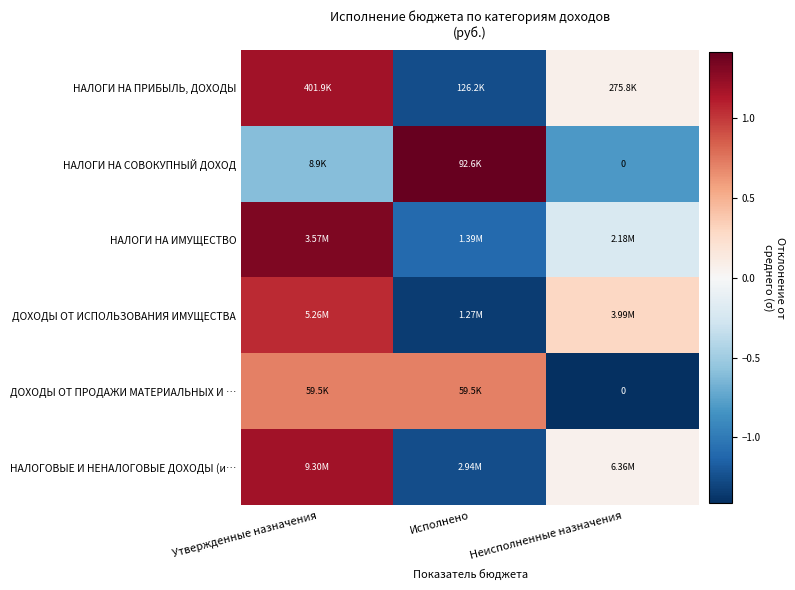

At which category does the chart reach its minimum across all series?

Неисполненные назначения